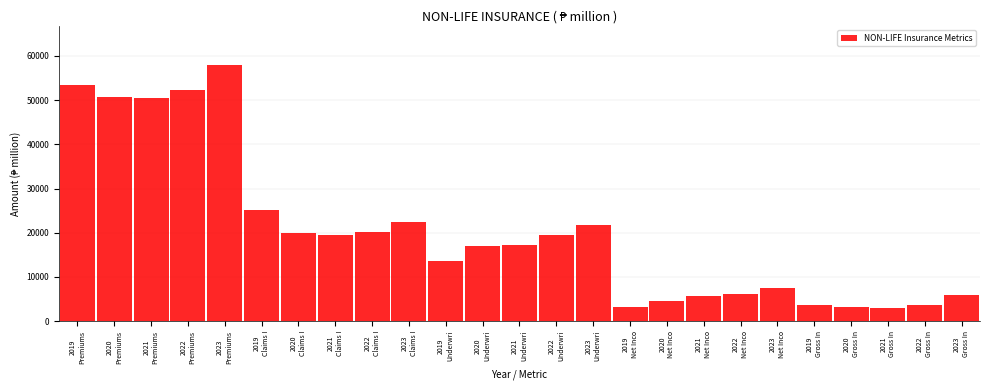

What is the value of the 25th bar from the left?

5881.6